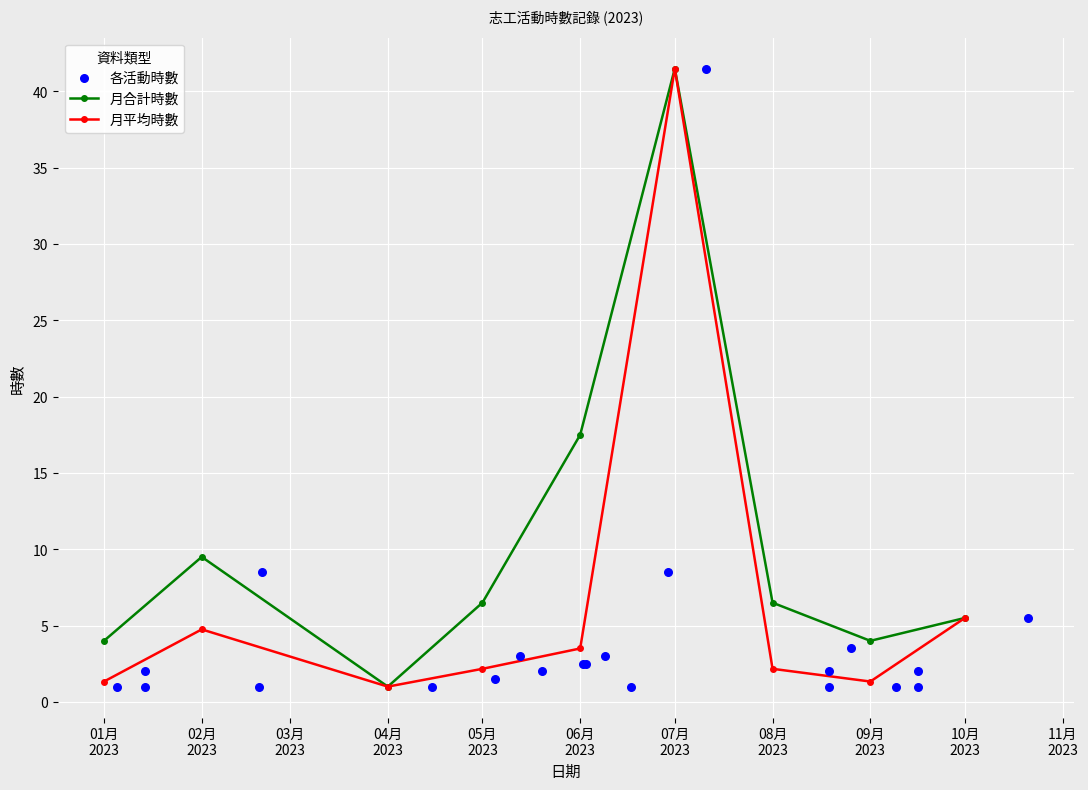

What is the ratio of the value at 2023-09-09 to the value at 2023-08-19?

1.0